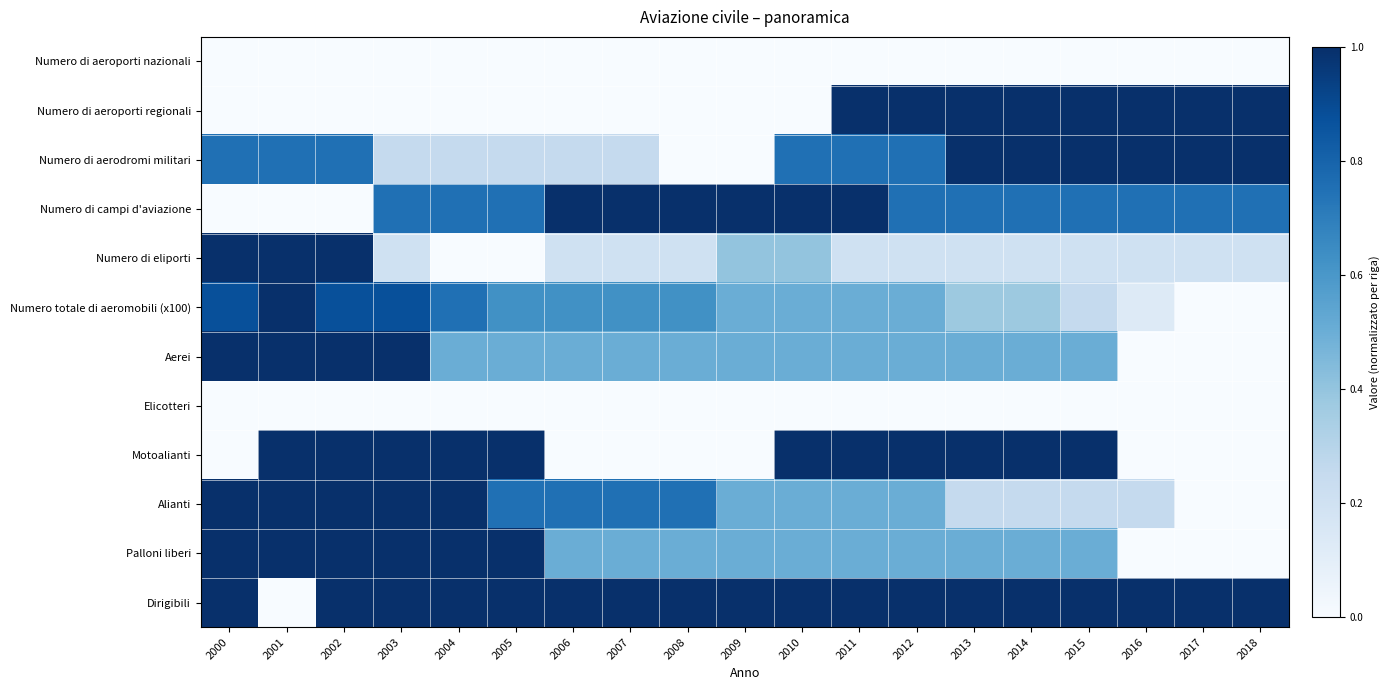

How many series are shown in this chart?

12